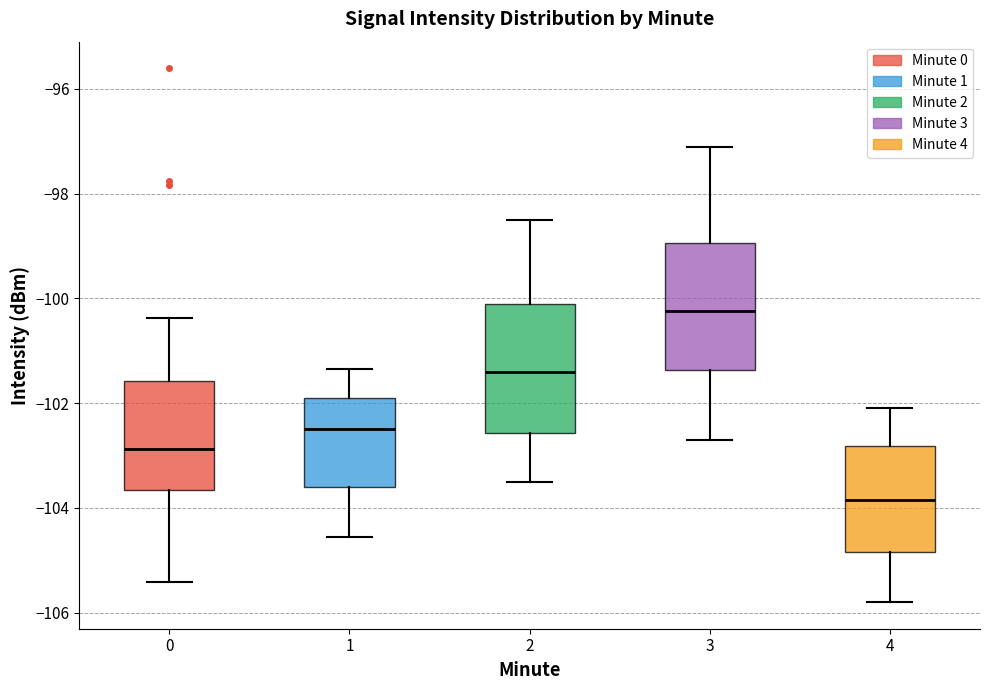

Which box's median line is the lowest?

4